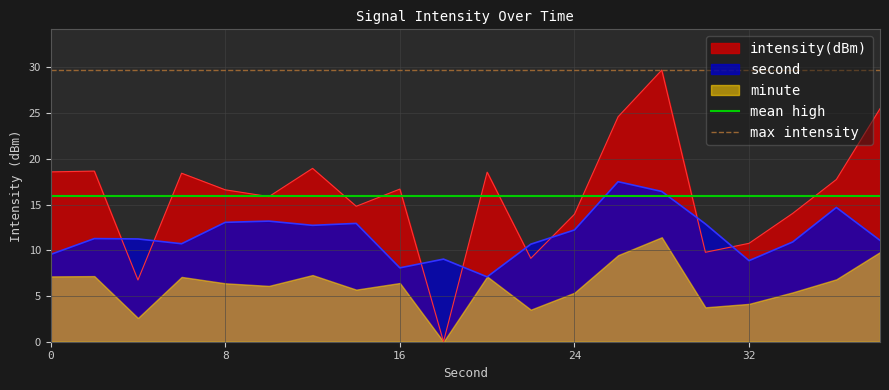

What is the maximum value for second?

17.5